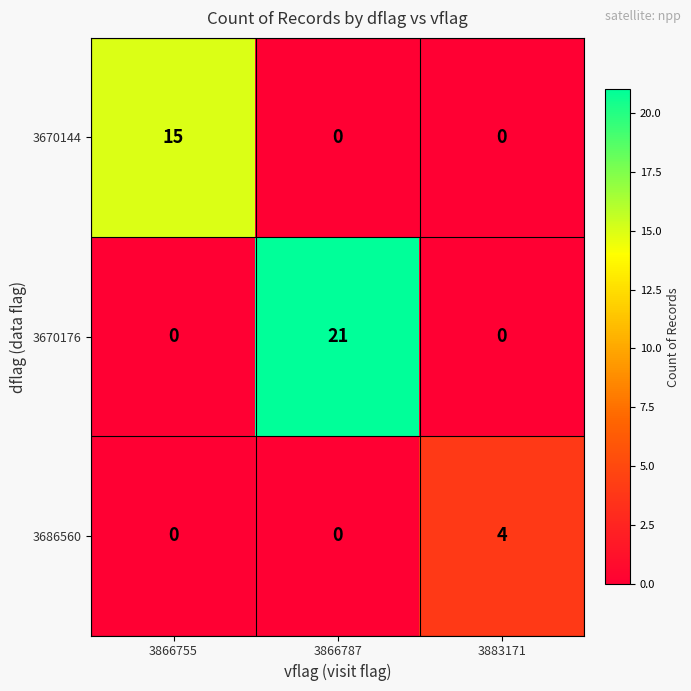

Reading left to right, what are all the values shown in this chart?

3670144: 3866755=15	3866787=0	3883171=0
3670176: 3866755=0	3866787=21	3883171=0
3686560: 3866755=0	3866787=0	3883171=4